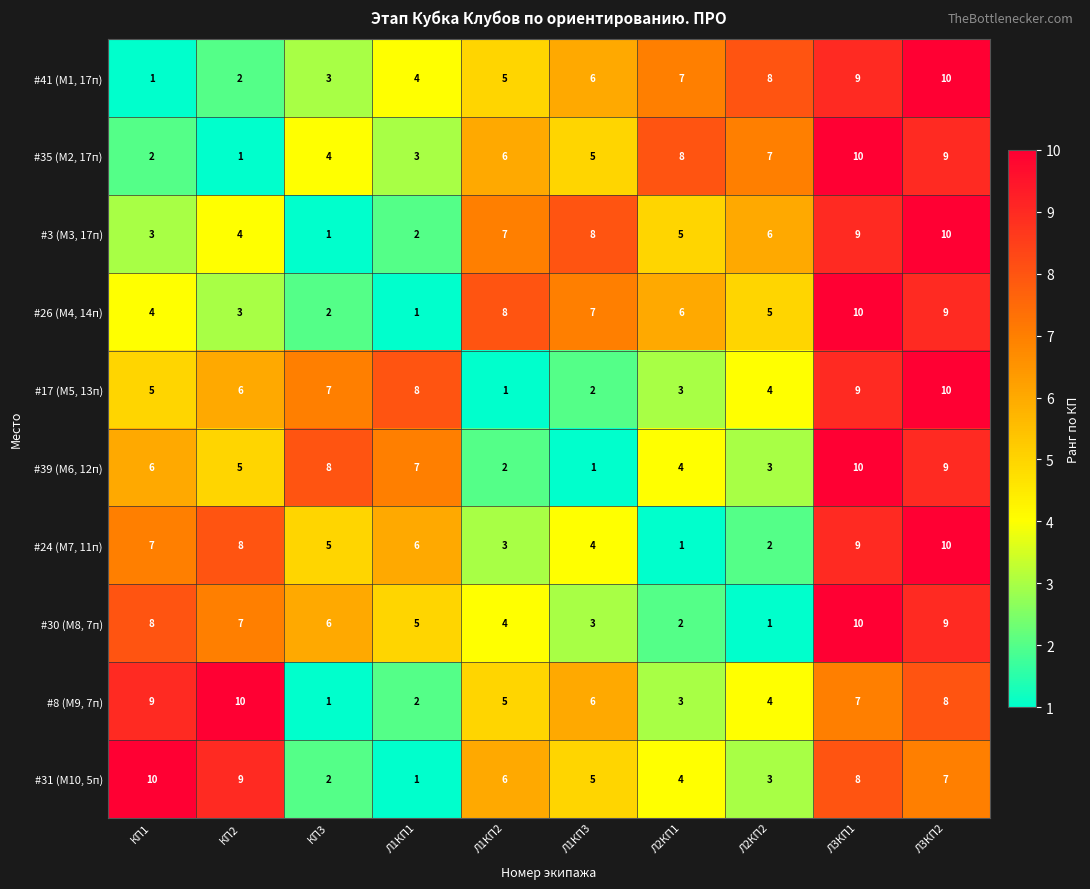

What is the sum of the #26 (M4, 14п) values at Л1КП3 and КП2?

10